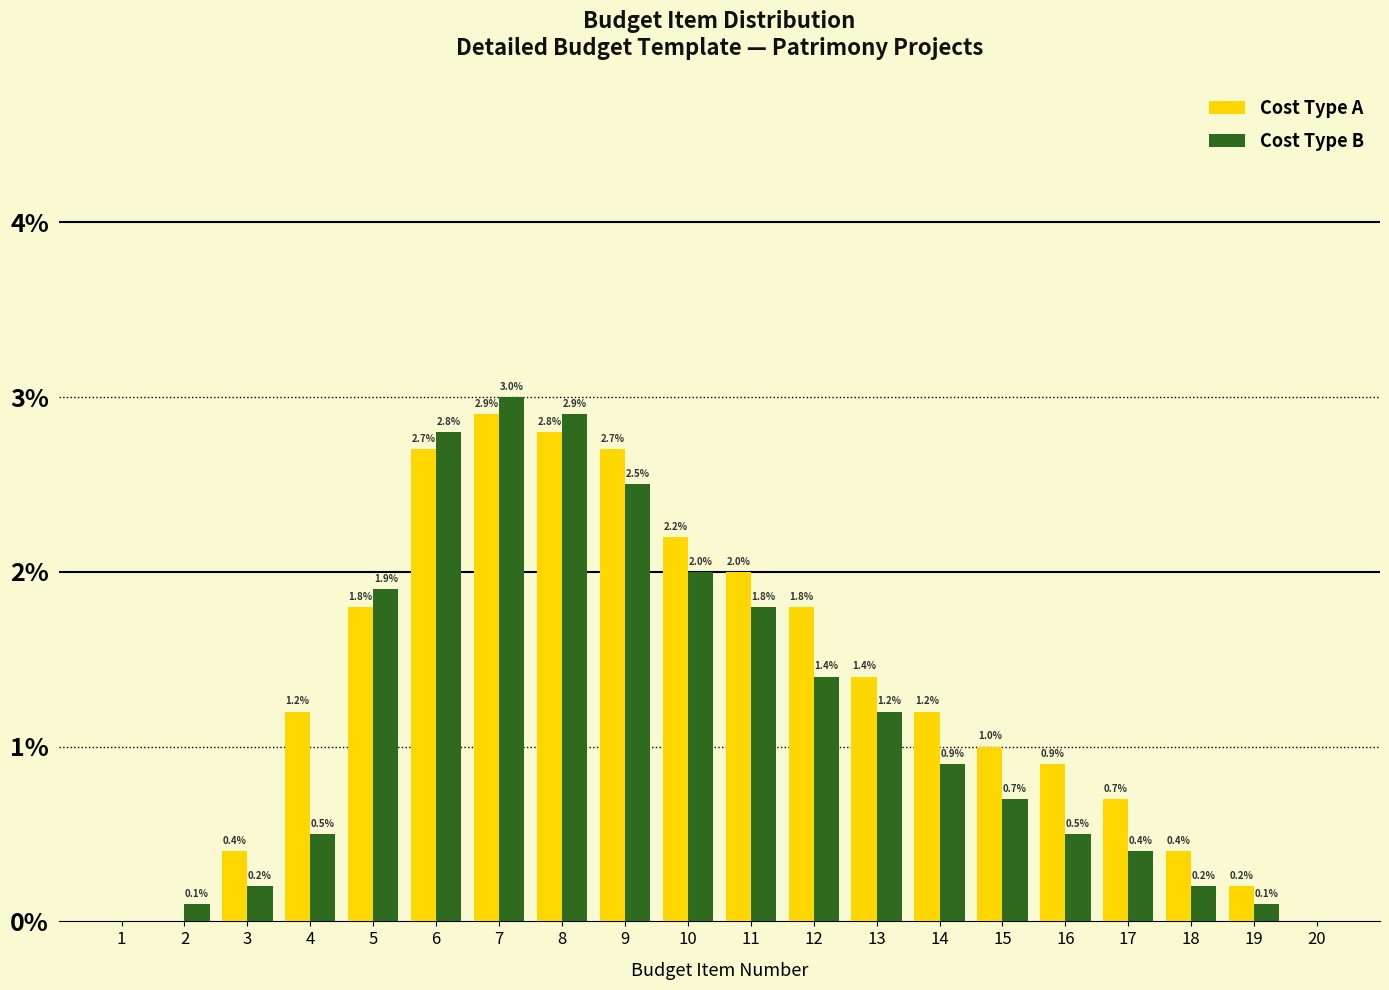

Reading left to right, list all the values displayed in this chart.

Cost Type A: 1=0.0	2=0.0	3=0.4	4=1.2	5=1.8	6=2.7	7=2.9	8=2.8	9=2.7	10=2.2	11=2.0	12=1.8	13=1.4	14=1.2	15=1.0	16=0.9	17=0.7	18=0.4	19=0.2	20=0.0
Cost Type B: 1=0.0	2=0.1	3=0.2	4=0.5	5=1.9	6=2.8	7=3.0	8=2.9	9=2.5	10=2.0	11=1.8	12=1.4	13=1.2	14=0.9	15=0.7	16=0.5	17=0.4	18=0.2	19=0.1	20=0.0